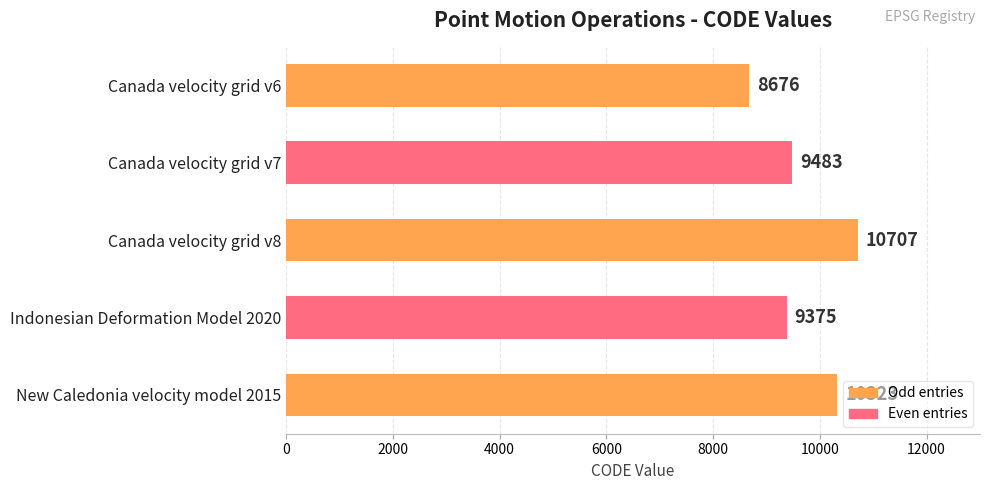

True or false: the data shows 12891 at Indonesian Deformation Model 2020.

False